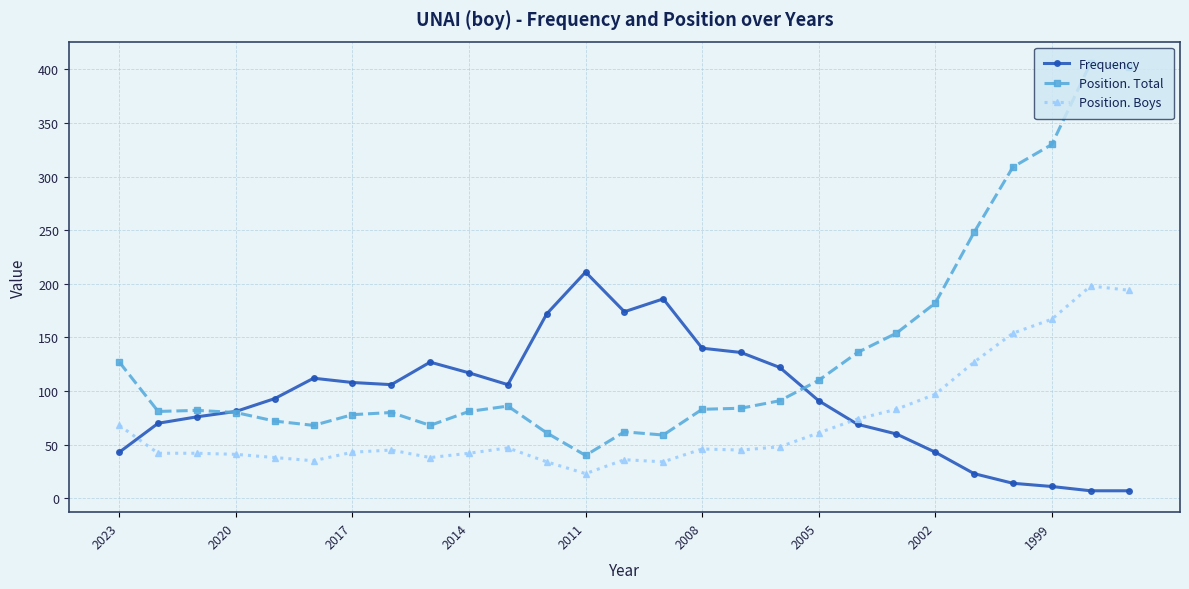

Does the chart have visible grid lines?

Yes